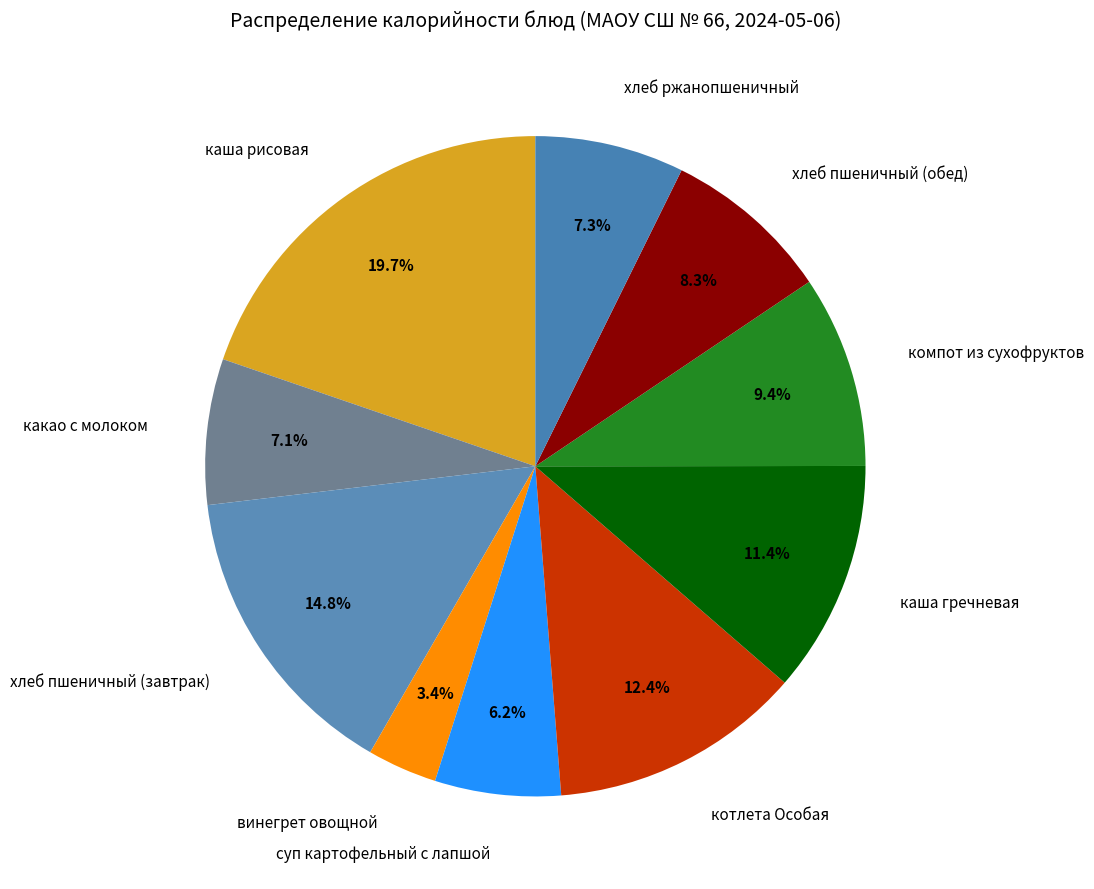

Is there any slice that represents more than half of the pie?

No